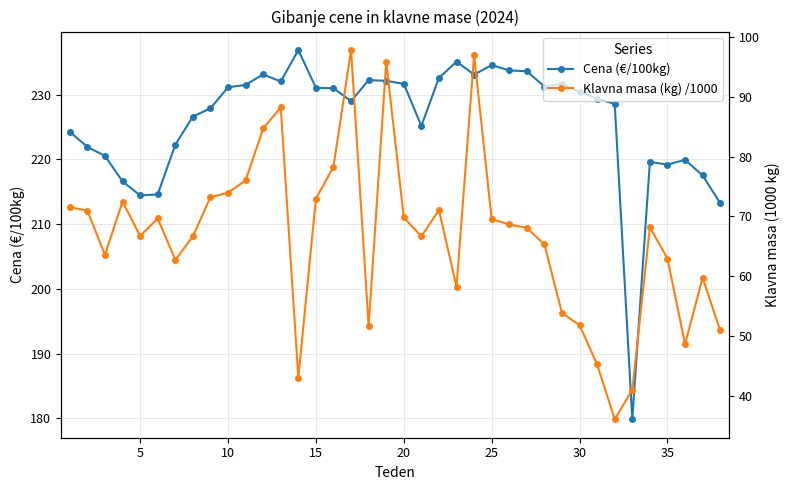

At 25, list the series in order from largest to smallest.

Cena (€/100kg), Klavna masa (kg) /1000